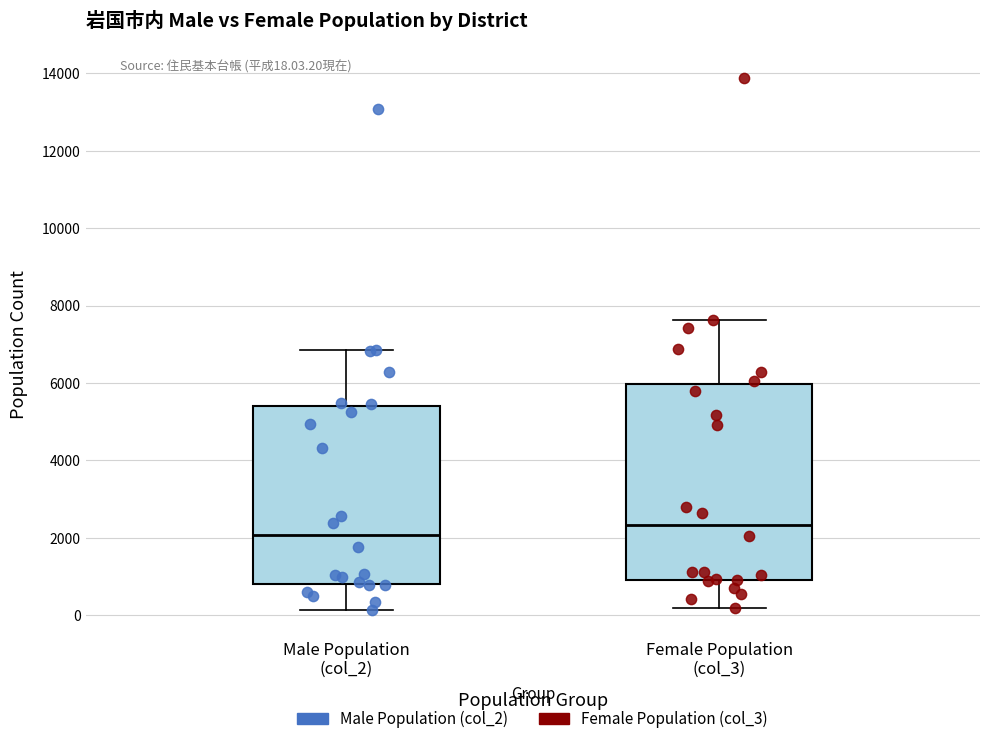

Which box has the highest median line?

Female Population (col_3)